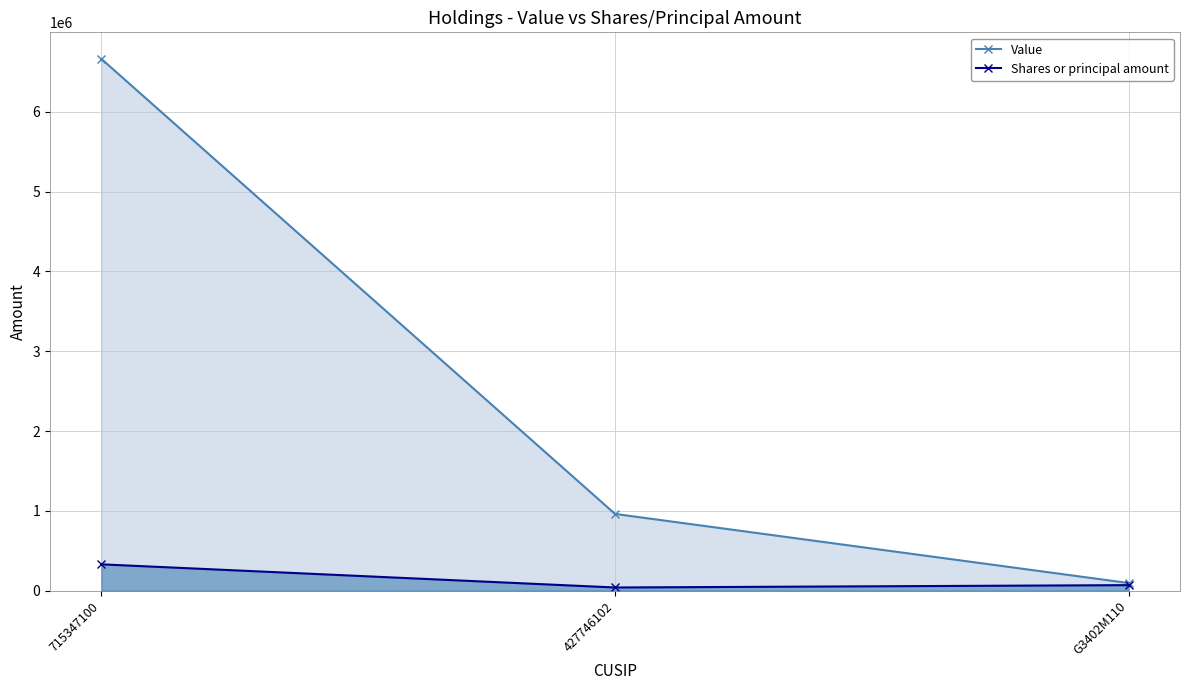

True or false: Value has a value of 1669702 at 427746102.

False